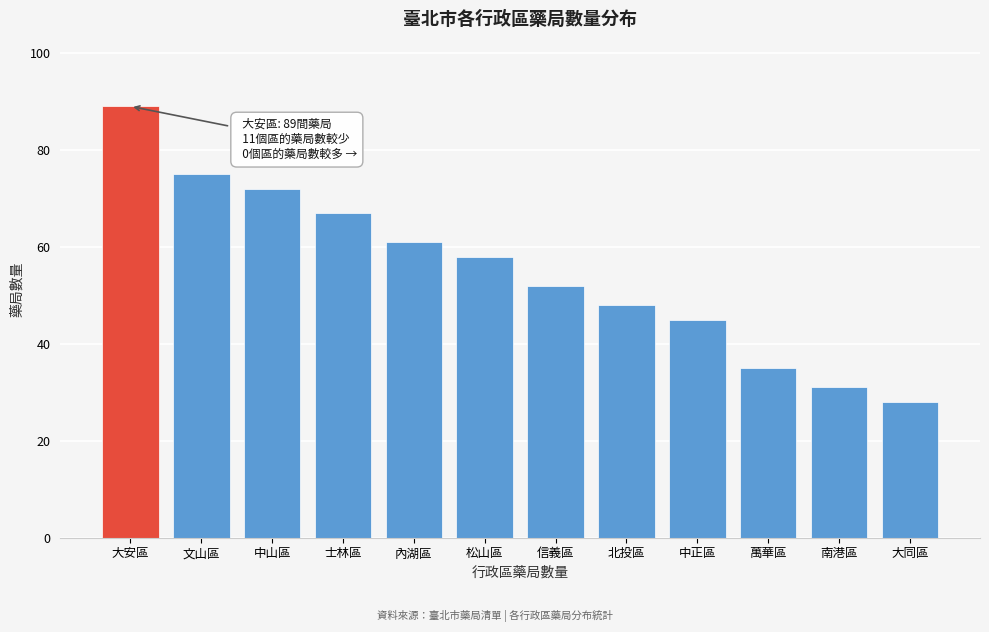

Reading right to left, list all the values displayed in this chart.

28	31	35	45	48	52	58	61	67	72	75	89